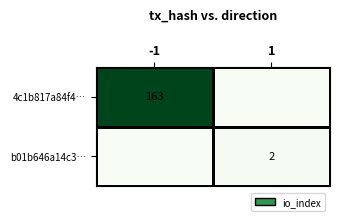

Is it true that b01b646a14c3… equals 3 at 1?

False